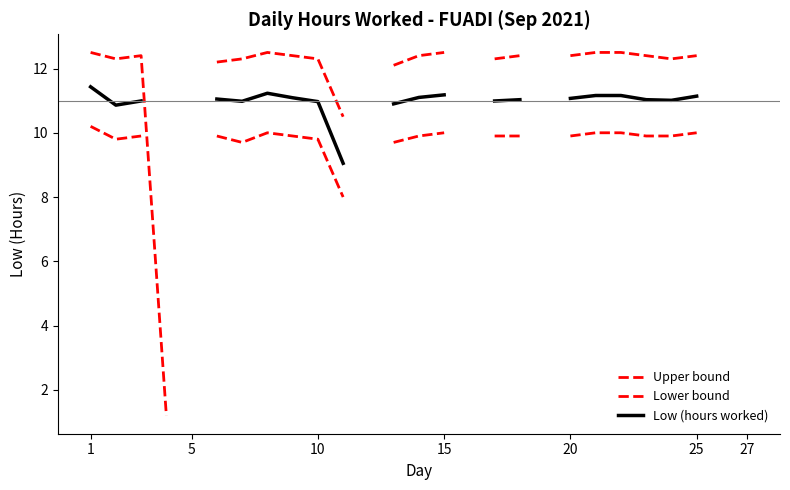

How many data points in Low (hours worked) are above 11?

14